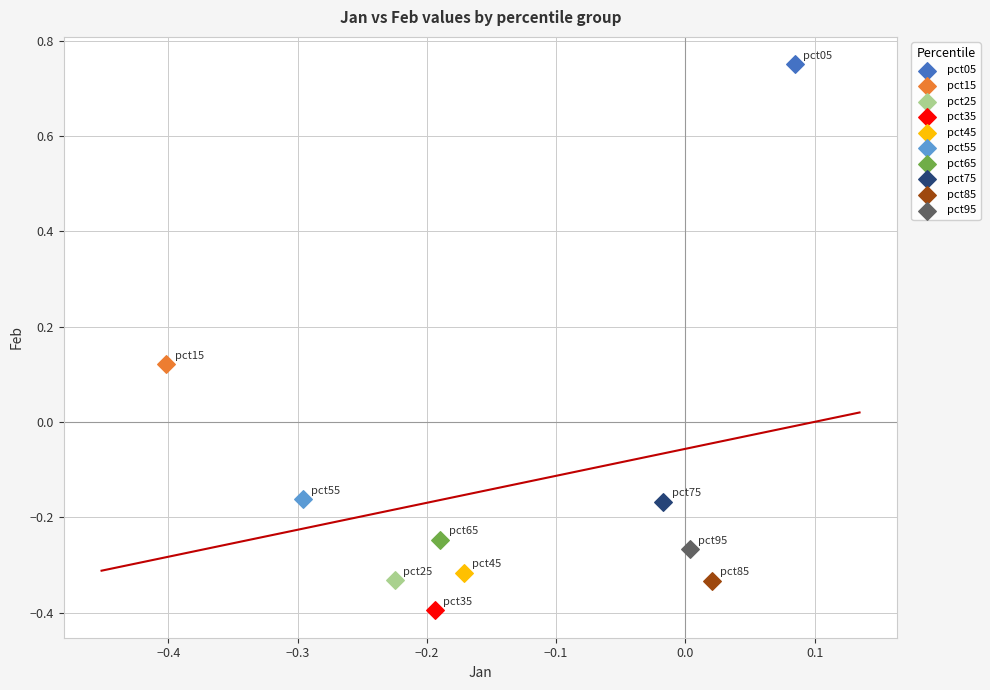

What are all the series names shown in the legend?

pct05, pct15, pct25, pct35, pct45, pct55, pct65, pct75, pct85, pct95